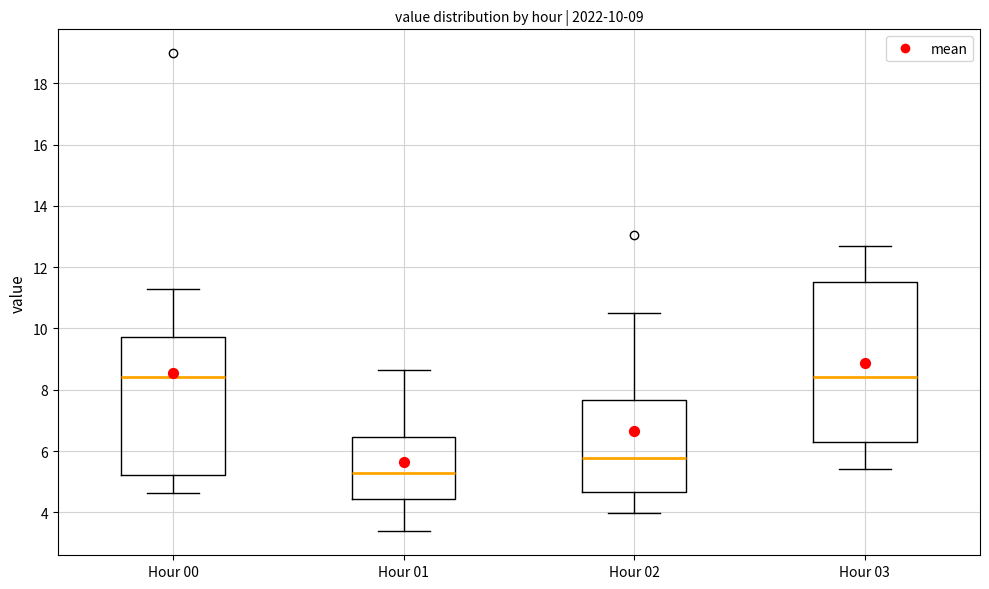

Which box has the lowest median line?

Hour 01